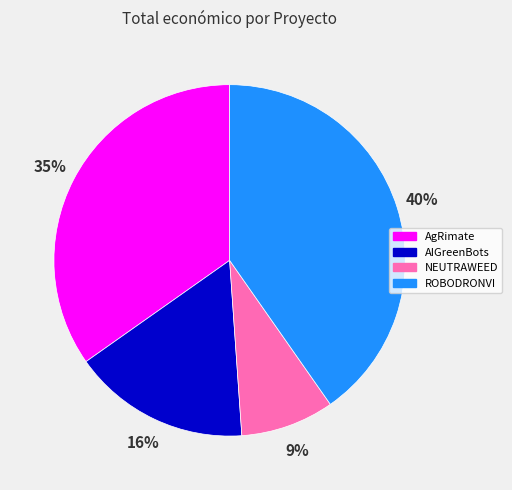

Rank the categories by value from highest to lowest.

ROBODRONVI, AgRimate, AIGreenBots, NEUTRAWEED